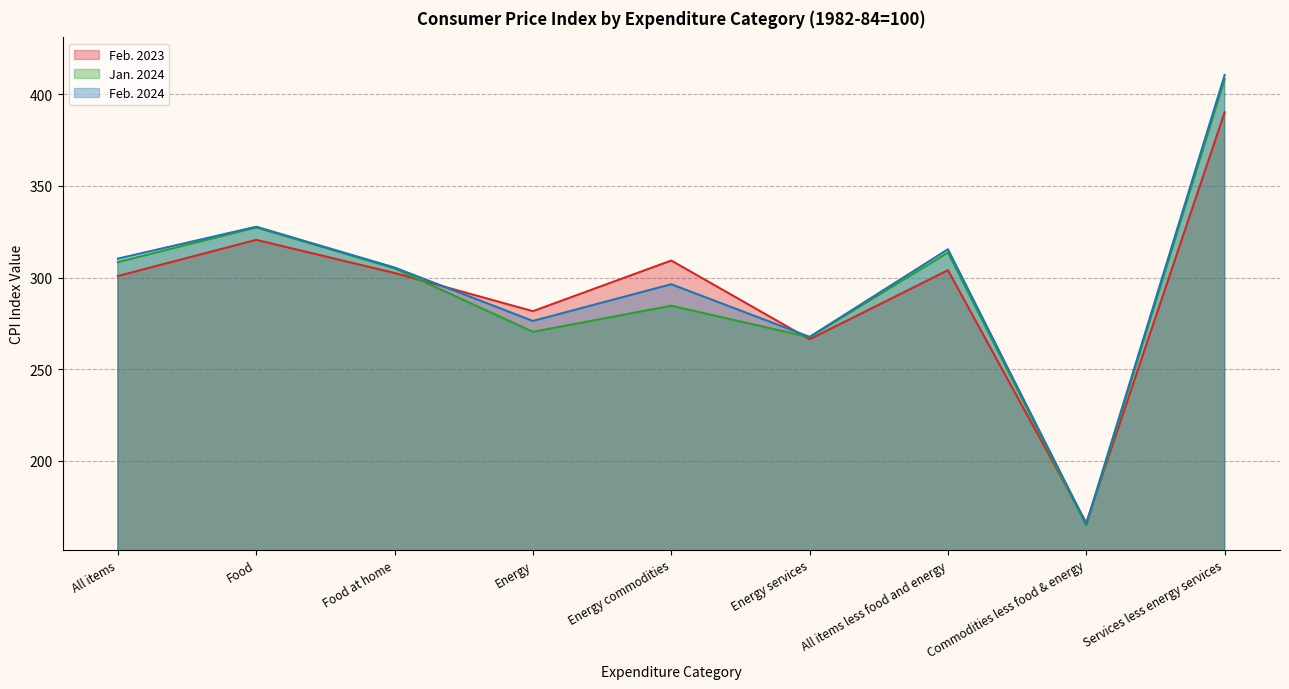

Rank the series by their average value, from highest to lowest.

Feb. 2024, Jan. 2024, Feb. 2023